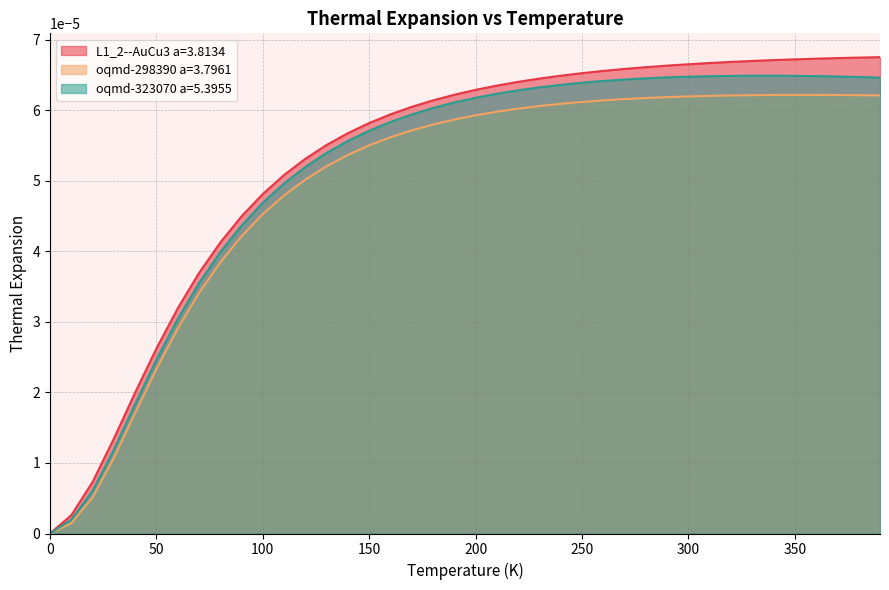

Which series has the largest range (max minus min)?

L1_2--AuCu3 a=3.8134